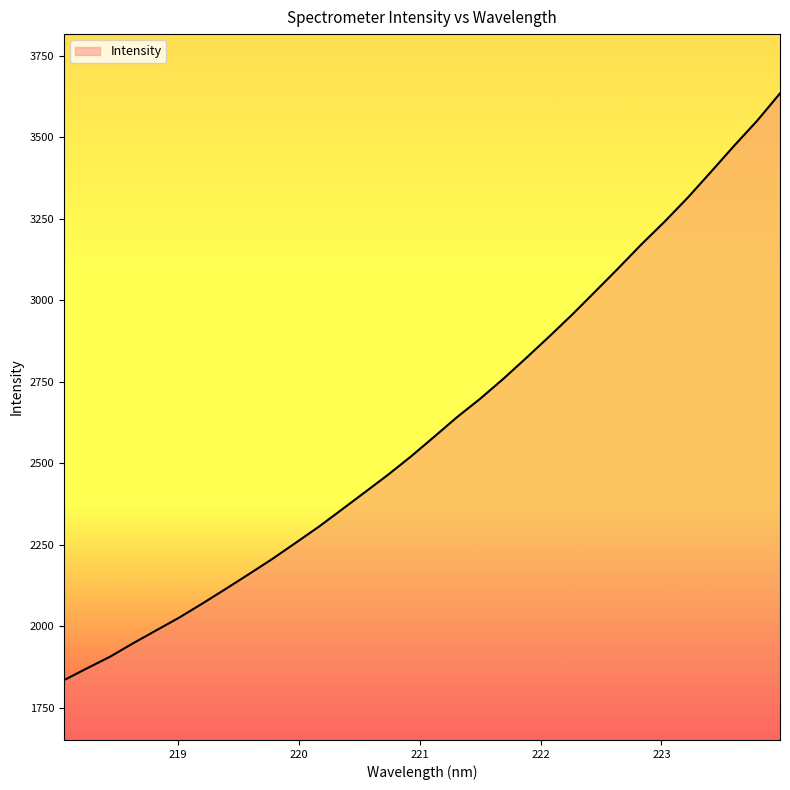

What is the smallest value displayed?

1835.4